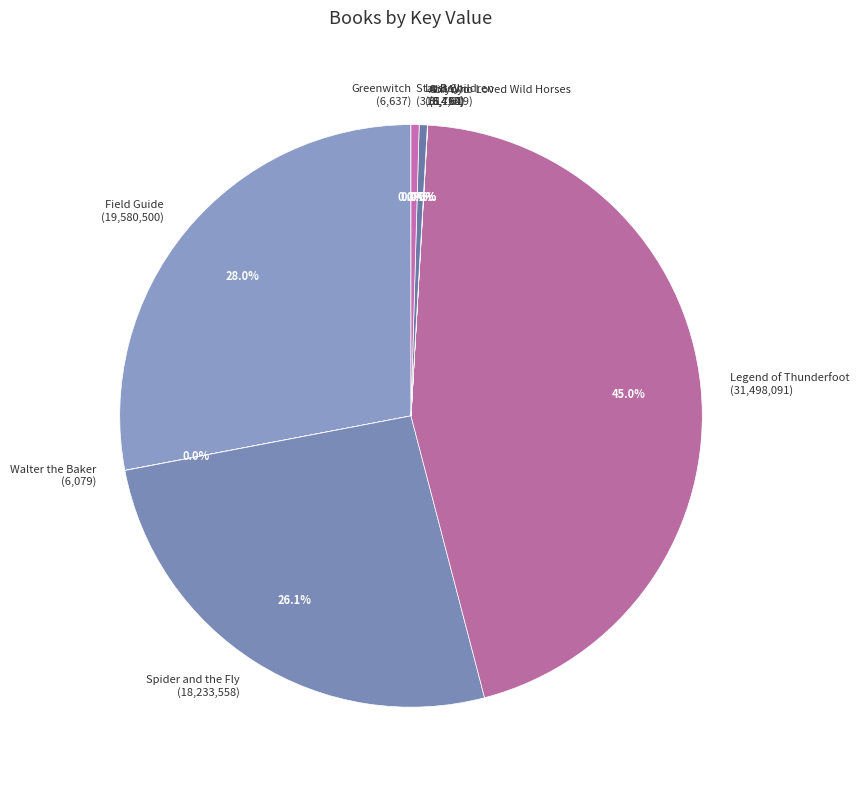

The Legend of Thunderfoot slice represents 33% of the pie. True or false?

False